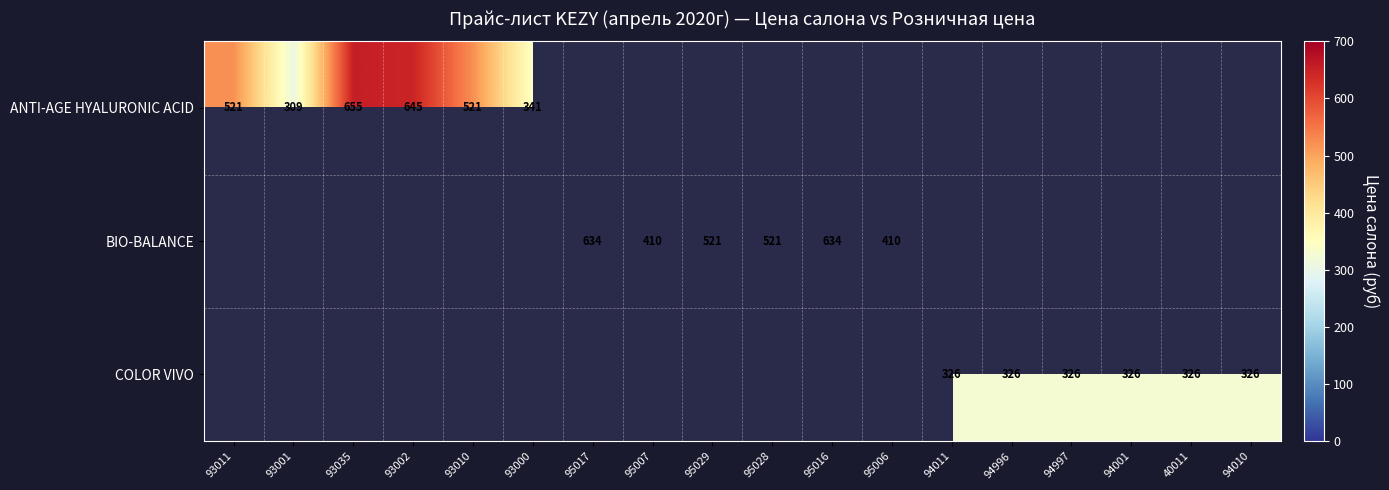

Is it true that ANTI-AGE HYALURONIC ACID equals 868 at 93011?

False